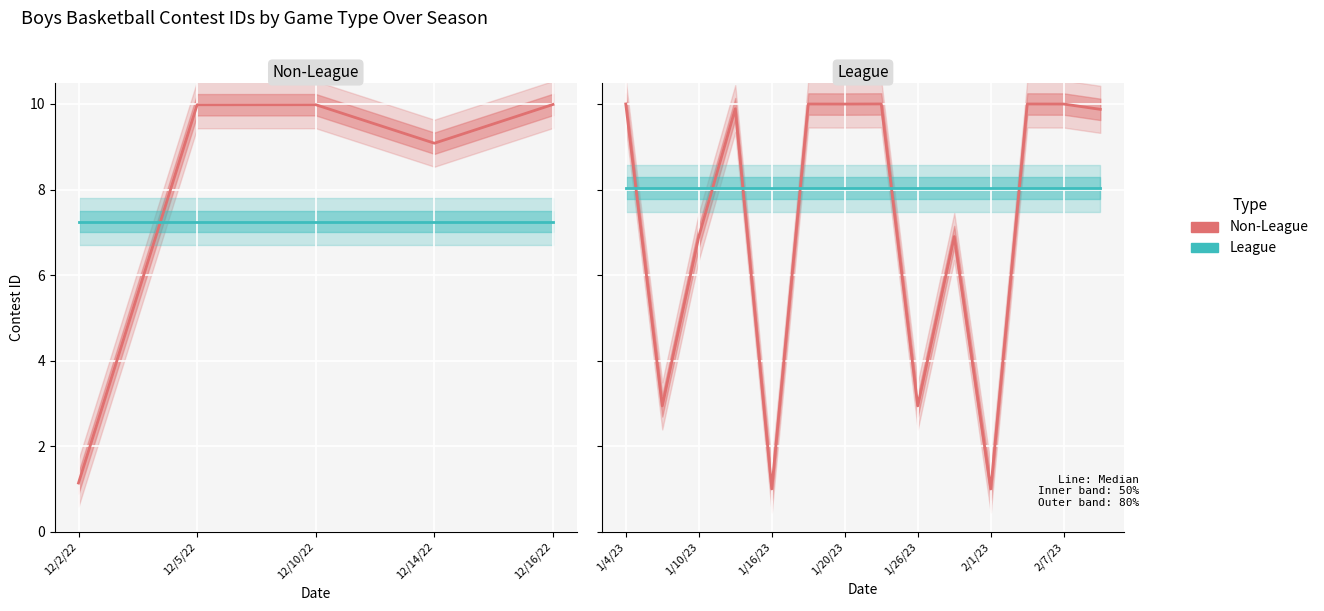

What is the value of the Non-League point at the 1st from the left?

10.0